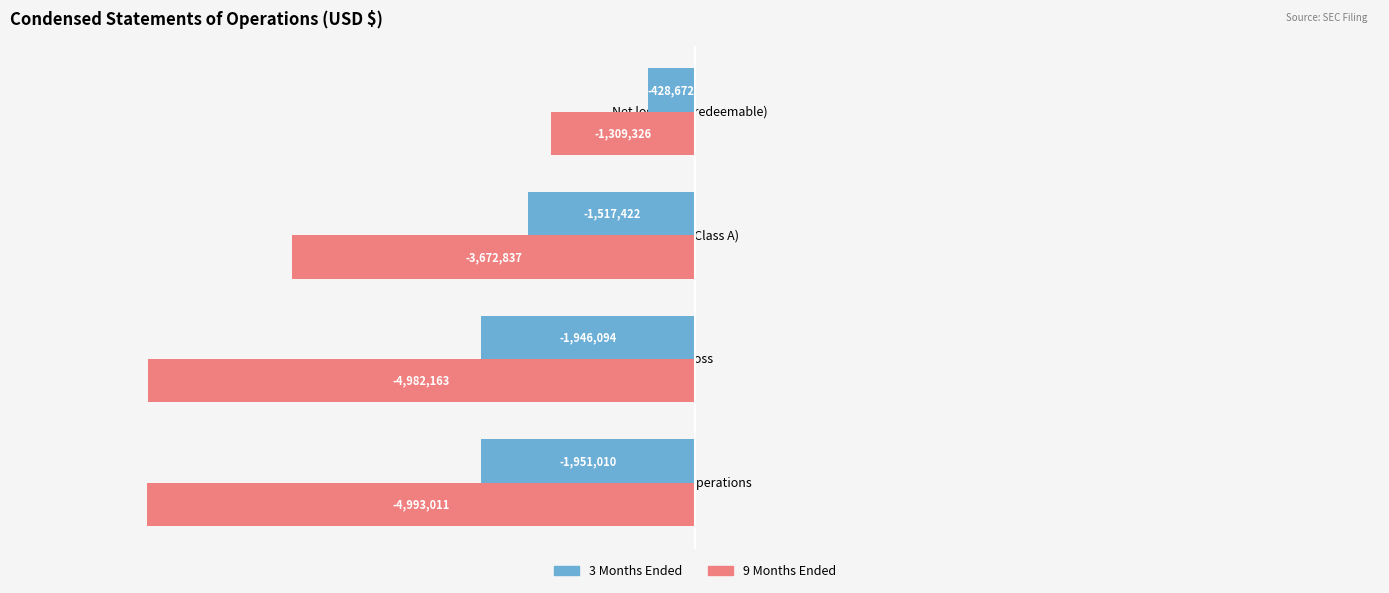

What is the value of the 9 Months Ended bar at the 2nd from the left?

-4982163